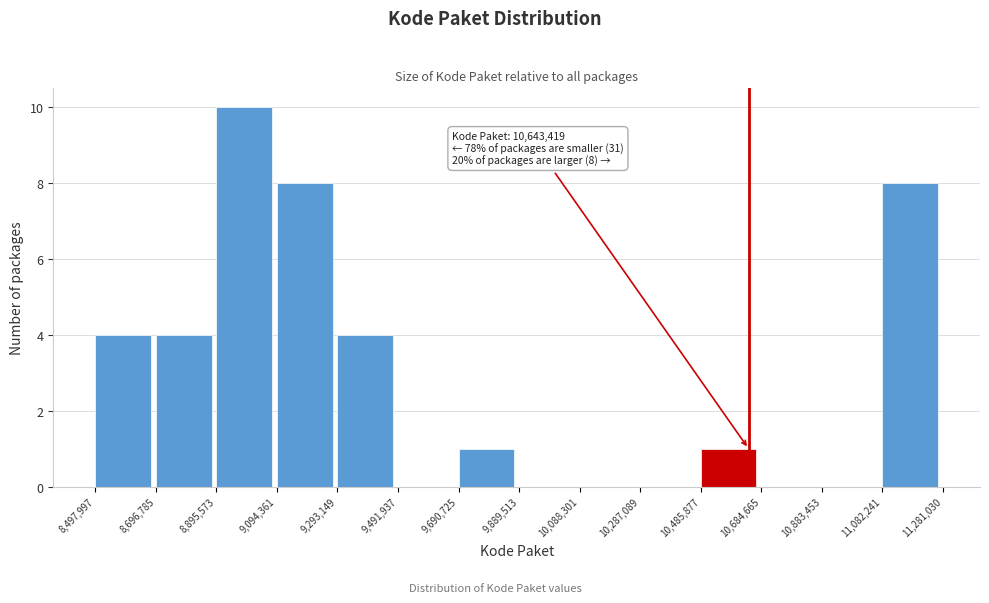

Over which range of the x-axis is the bar tallest?

8,895,573 to 9,094,361